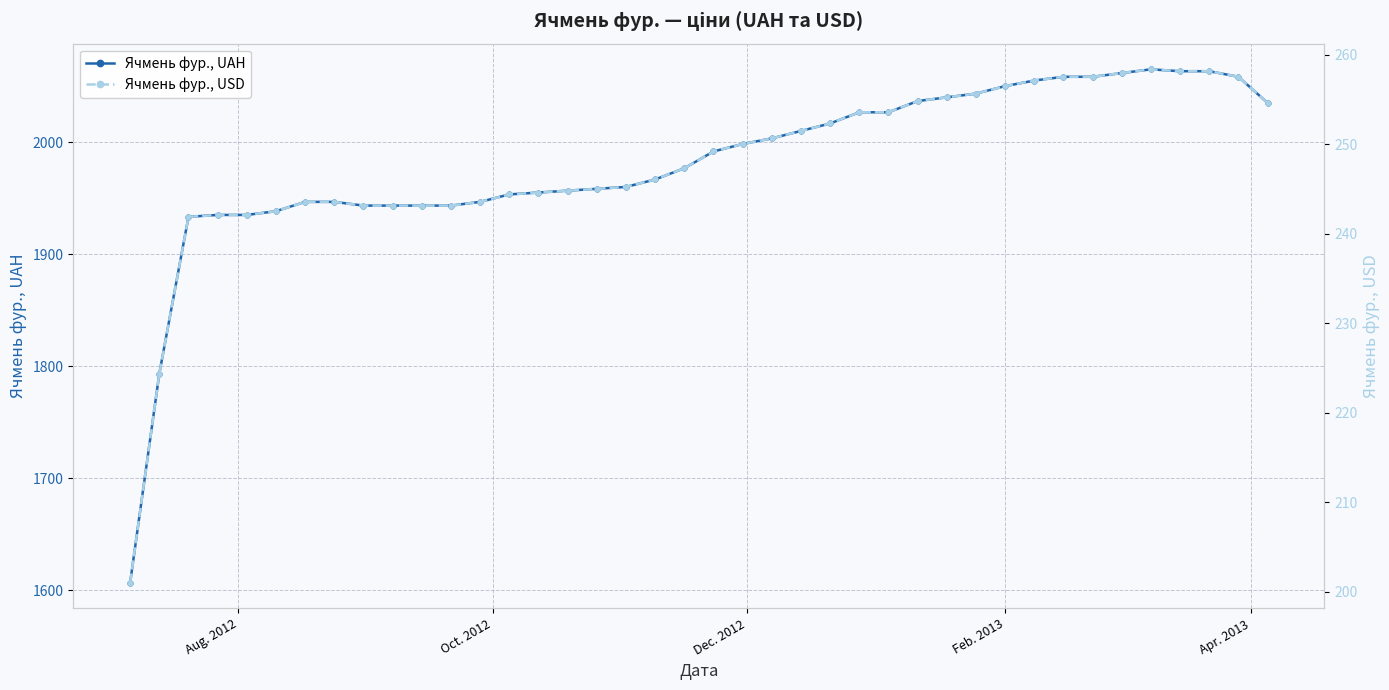

What is the difference between the second highest and minimum values in the Ячмень фур., USD series?

57.1